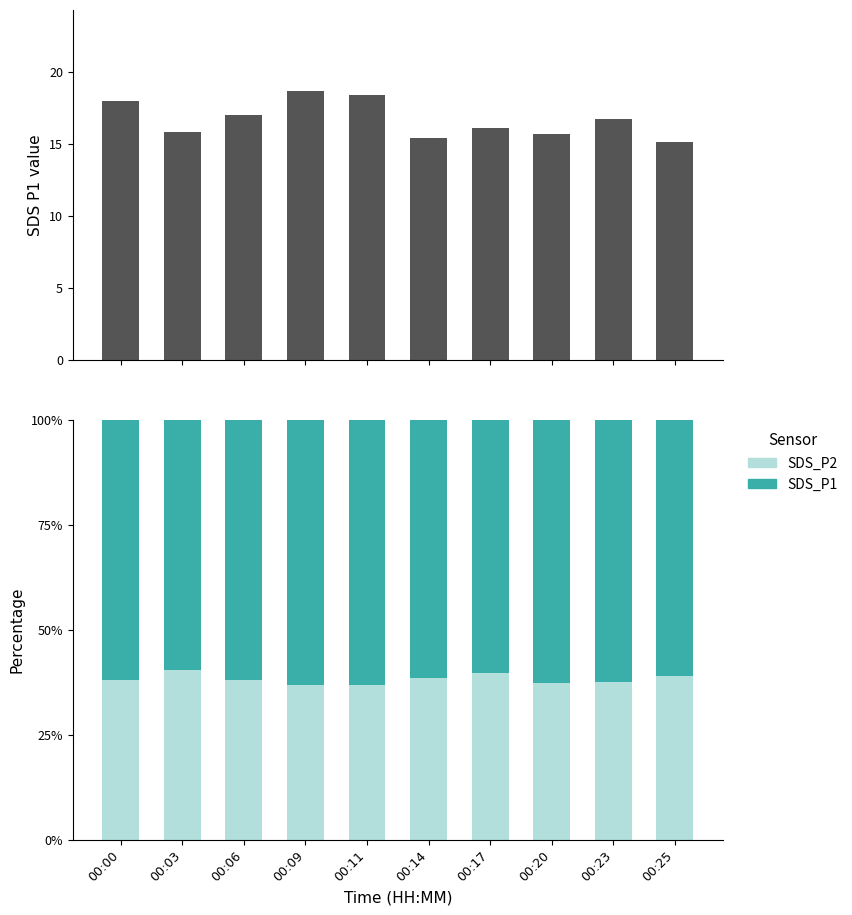

Is the value of SDS_P1 at 00:11 greater than the value of SDS_P1 (higher) at 00:14?

No